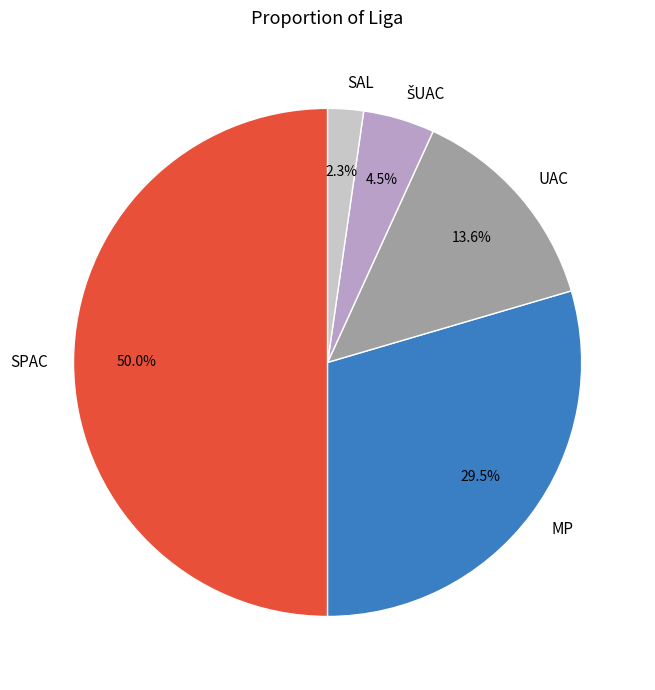

How many slices are in this pie chart?

5